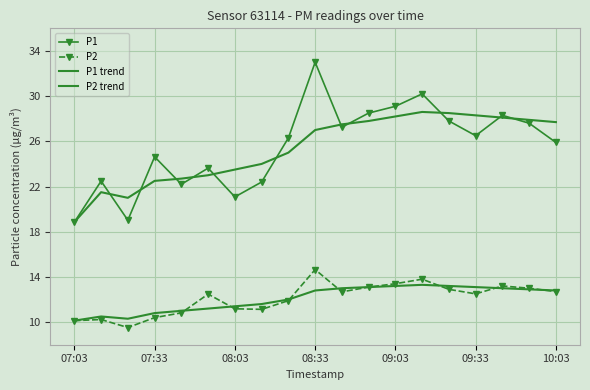

True or false: P1 trend and P2 intersect in this chart.

False